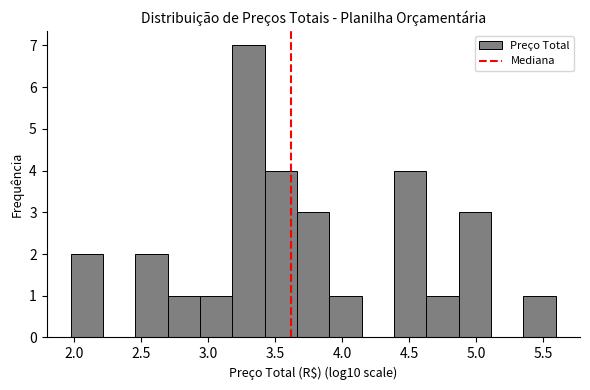

Reading left to right, list every bar in this chart as the range it spans on the x-axis followed by its height. Neither the bar edges nor the heights are printed on the chart, so give them approximately, as read against the axes.

2.00 to 2.20: 2
2.20 to 2.45: 0
2.45 to 2.70: 2
2.70 to 2.95: 1
2.95 to 3.20: 1
3.20 to 3.45: 7
3.45 to 3.65: 4
3.65 to 3.90: 3
3.90 to 4.15: 1
4.15 to 4.40: 0
4.40 to 4.65: 4
4.65 to 4.85: 1
4.85 to 5.10: 3
5.10 to 5.35: 0
5.35 to 5.60: 1